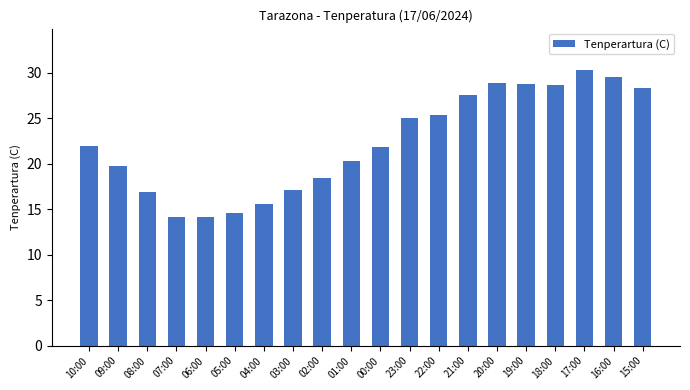

At which label does the data first exceed 21?

10:00